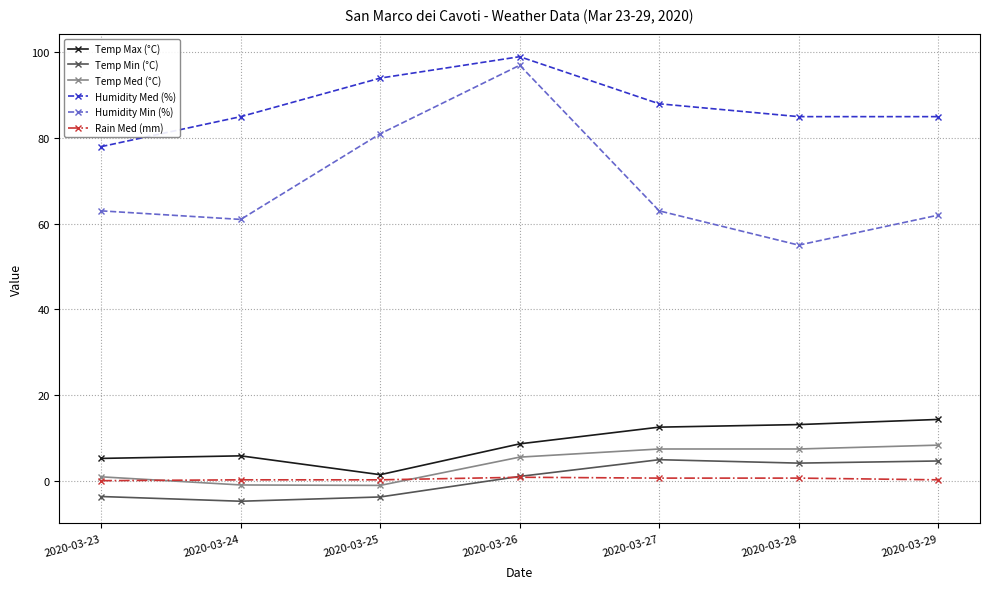

At which label does Humidity Min (%) reach its minimum?

2020-03-28